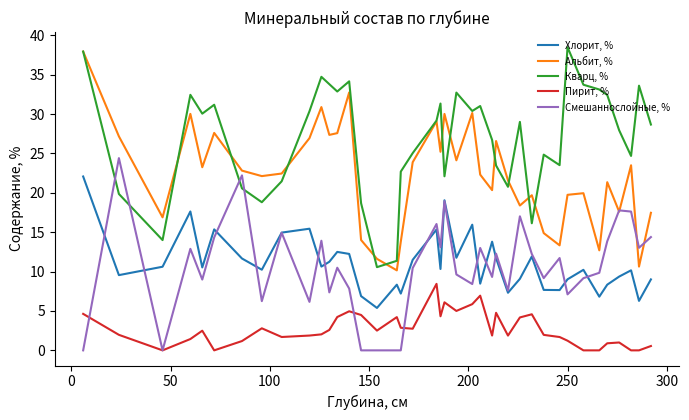

What is the highest value of the Кварц, % series?

38.5